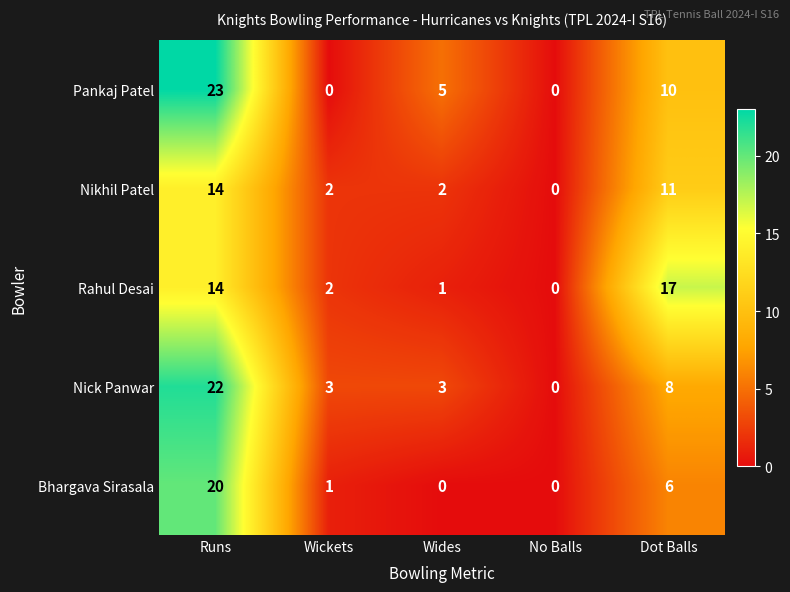

Which series has the largest range (max minus min)?

Pankaj Patel